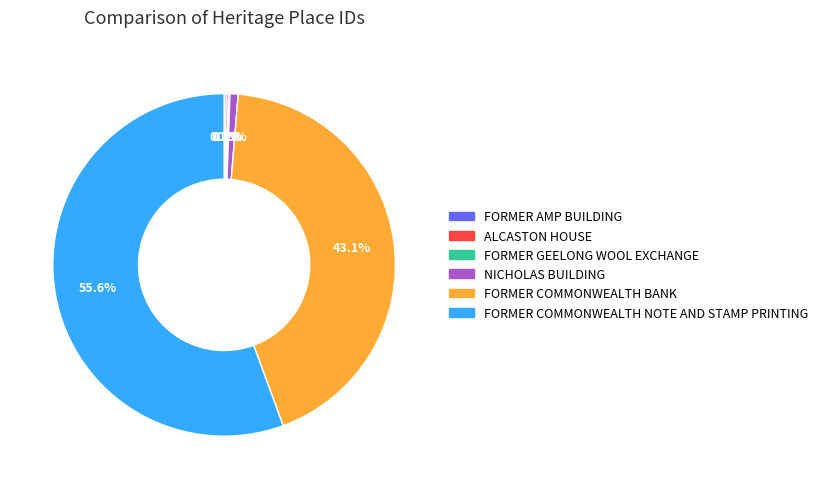

To the nearest percent, what percentage of the pie is FORMER COMMONWEALTH BANK?

43%